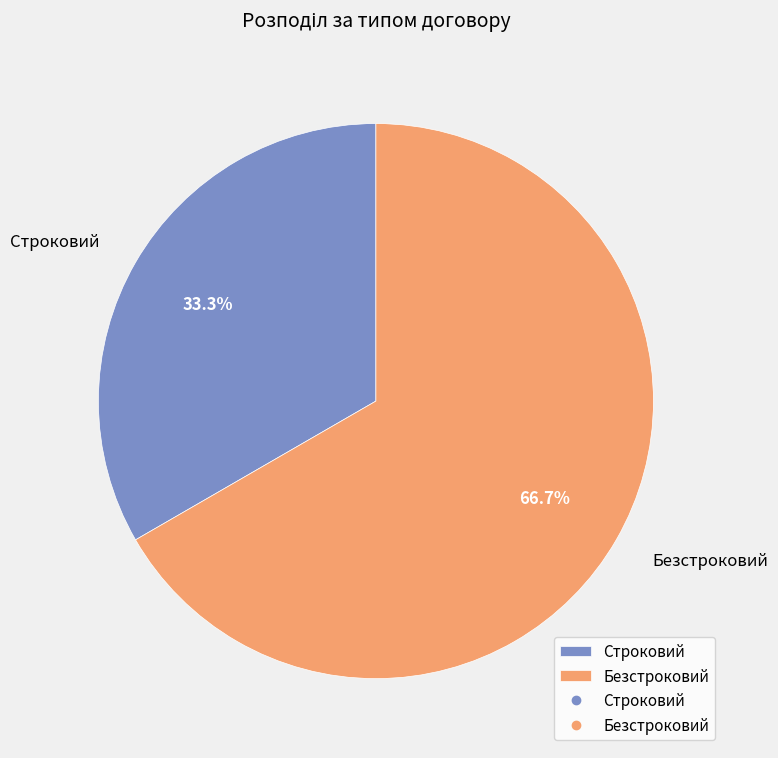

What is the ratio of the value at Строковий to the value at Безстроковий?

0.5